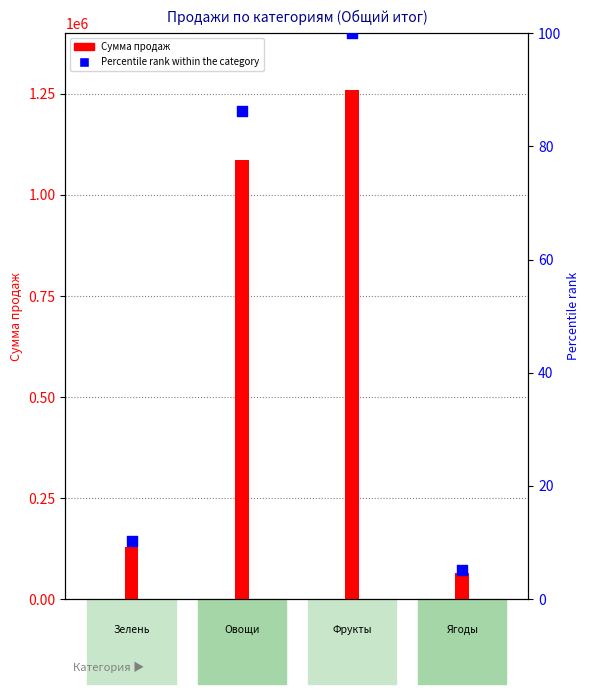

What is the change in value from Зелень to Ягоды?

-5.1